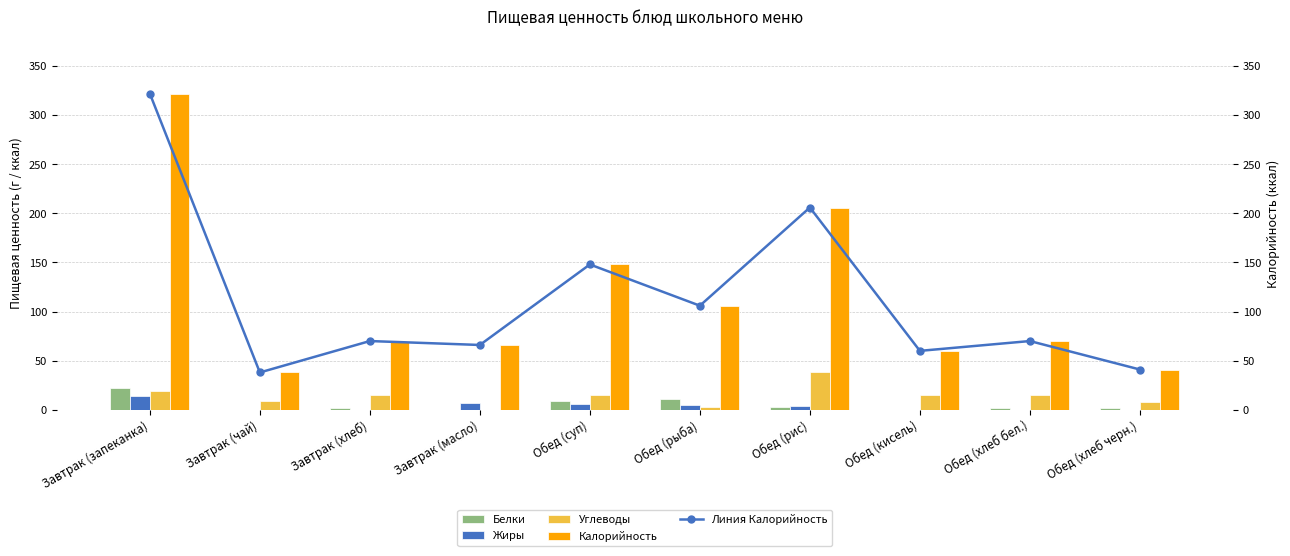

Does the chart contain any negative values?

No